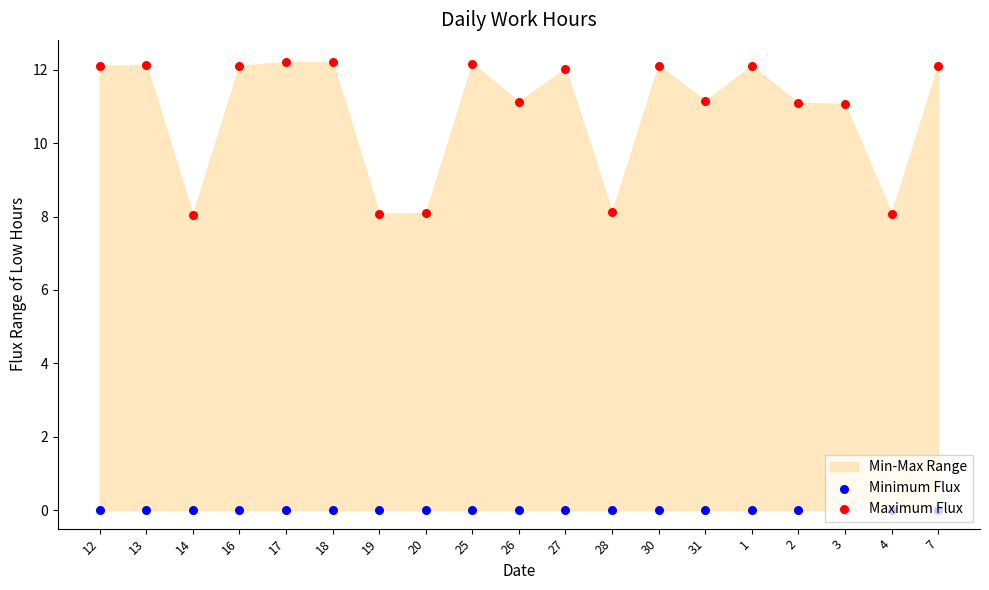

What is the total value across all series at 30?

12.1